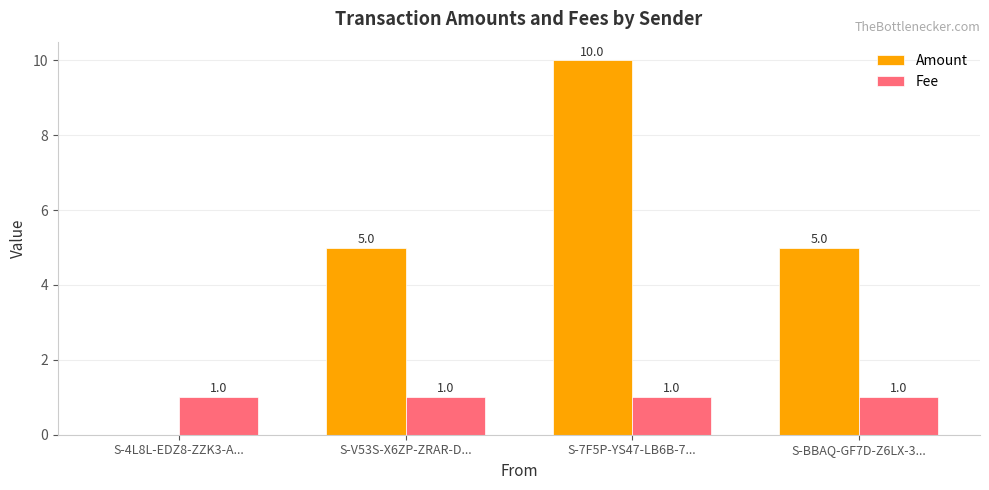

What value does the Amount series have at S-BBAQ-GF7D-Z6LX-3..., to the nearest 5?

5